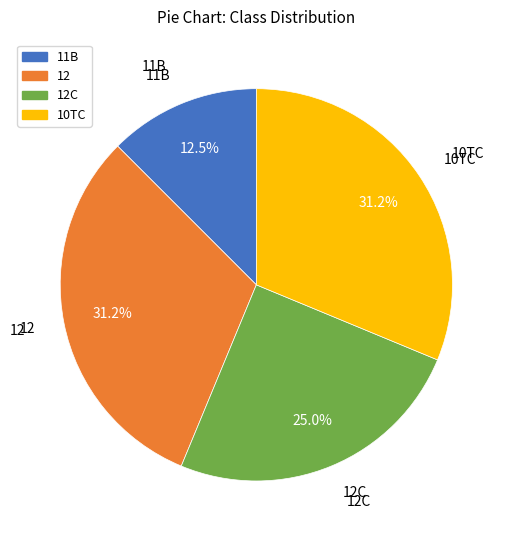

Is there a majority slice in this chart?

No